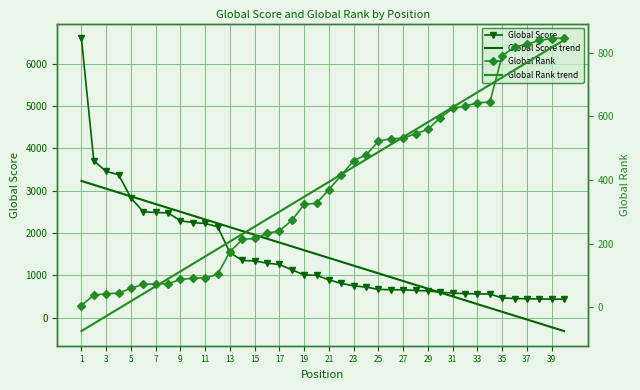

Where does the Global Score series first go above 1003?

1